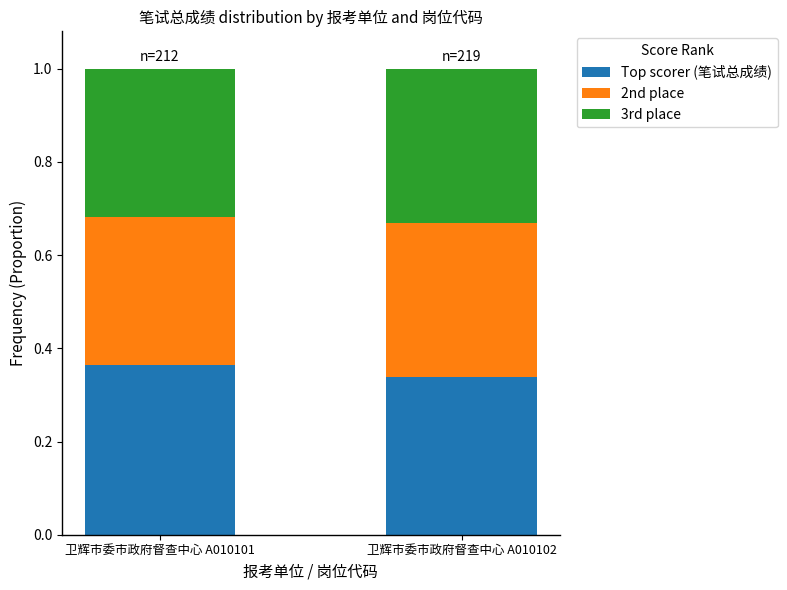

What is the total value across all series at 卫辉市委市政府督查中心 A010102?

1.0